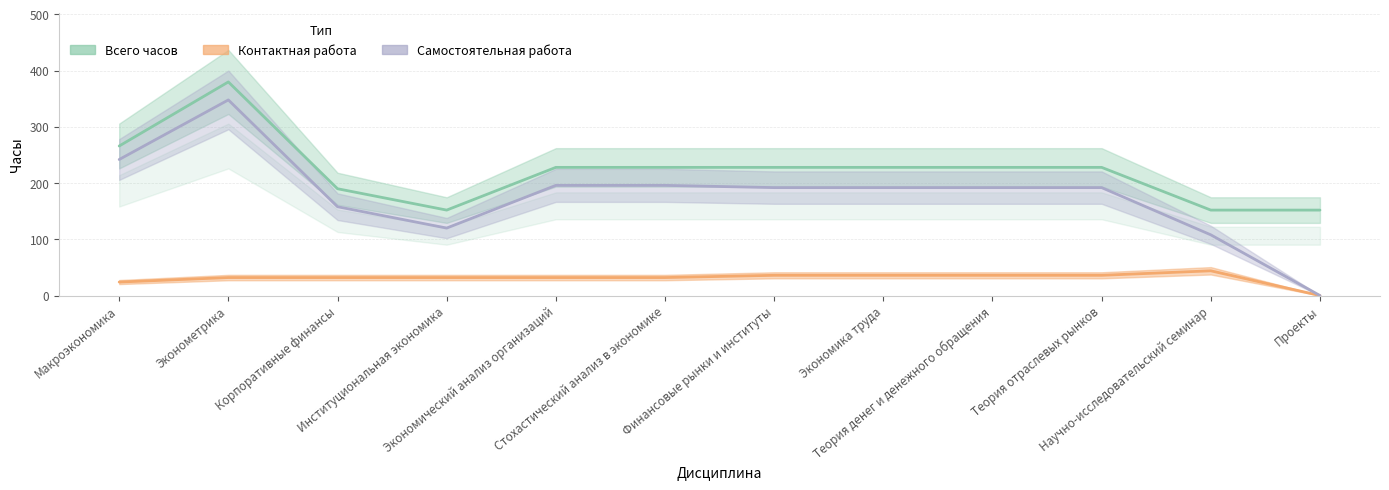

Where does the Самостоятельная работа series first go above 192?

Макроэкономика